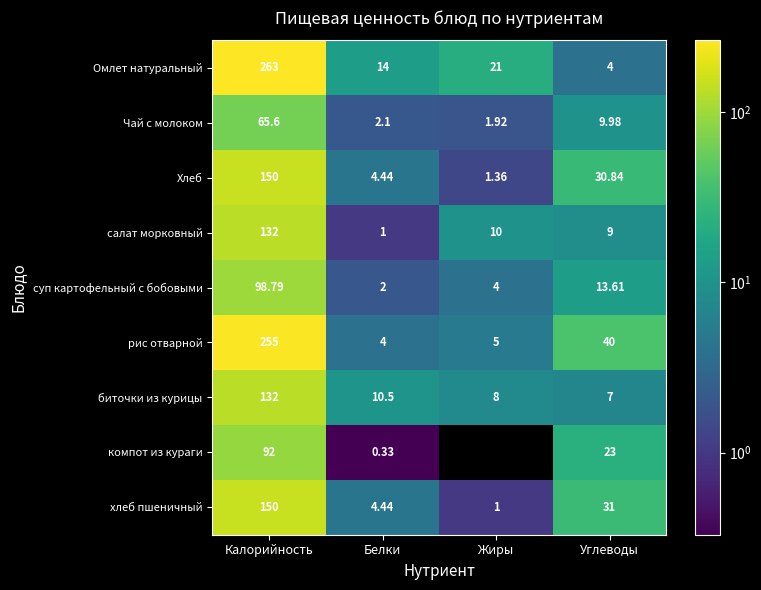

Which category has the lowest value in the Чай с молоком series?

Жиры